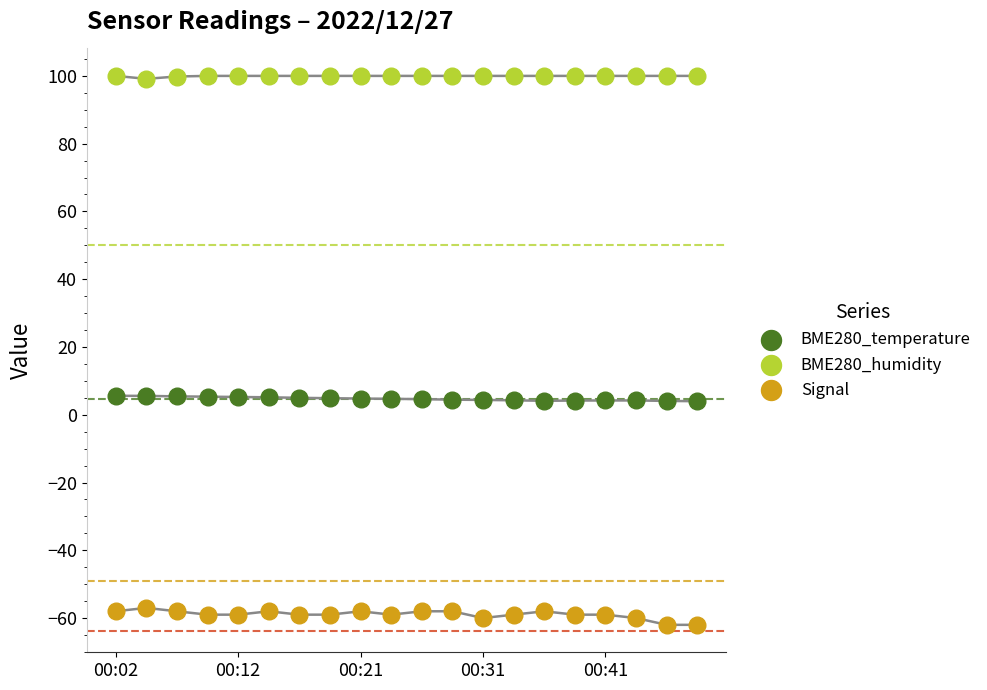

What are all the series names shown in the legend?

BME280_temperature, BME280_humidity, Signal